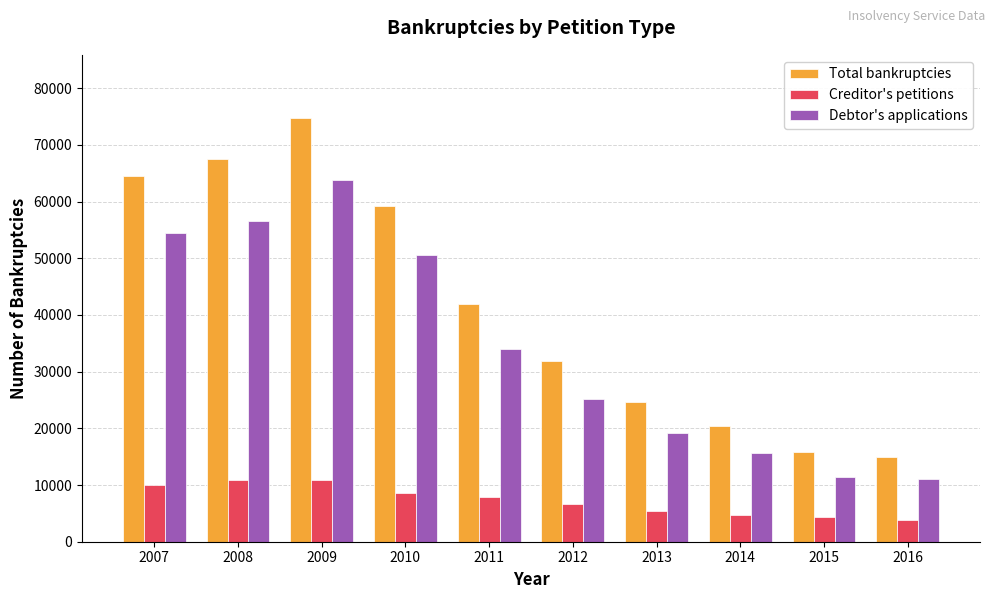

What is the difference between the Debtor's applications values at 2011 and 2015?

22633